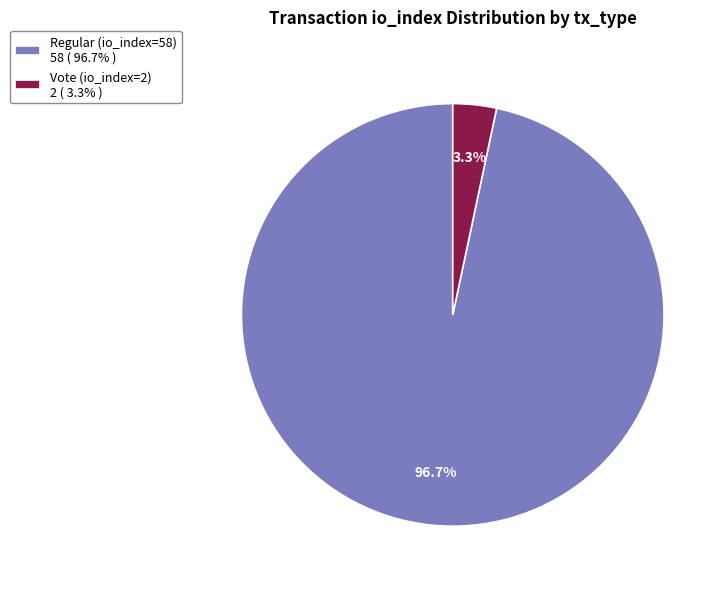

True or false: Regular (io_index=58) accounts for 97% of the total.

True